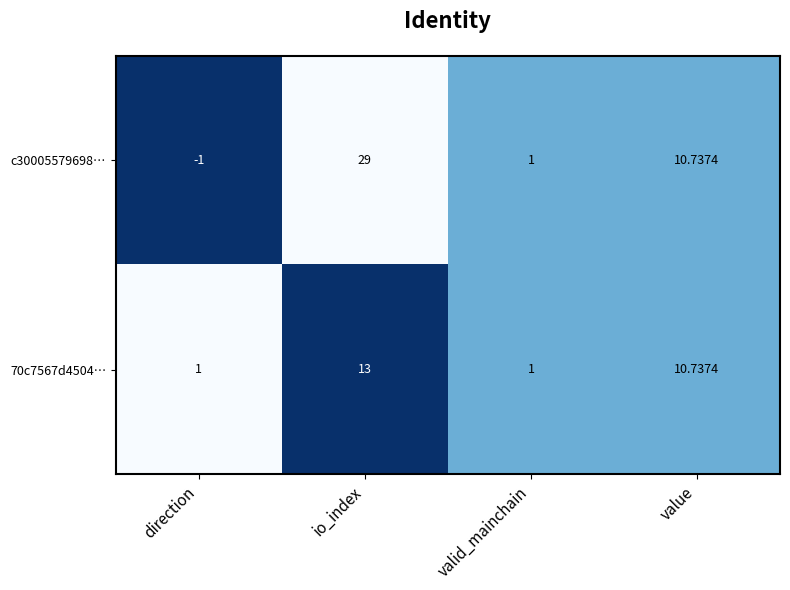

Where is c30005579698… nearest to the value 14?

value